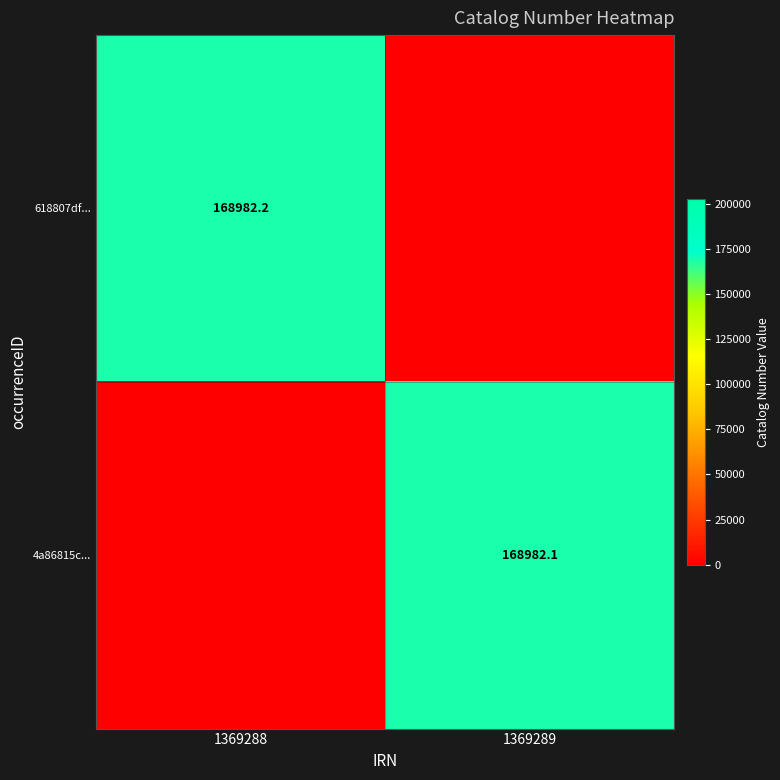

The 4a86815c... series shows 168982.1 at 1369289. True or false?

True